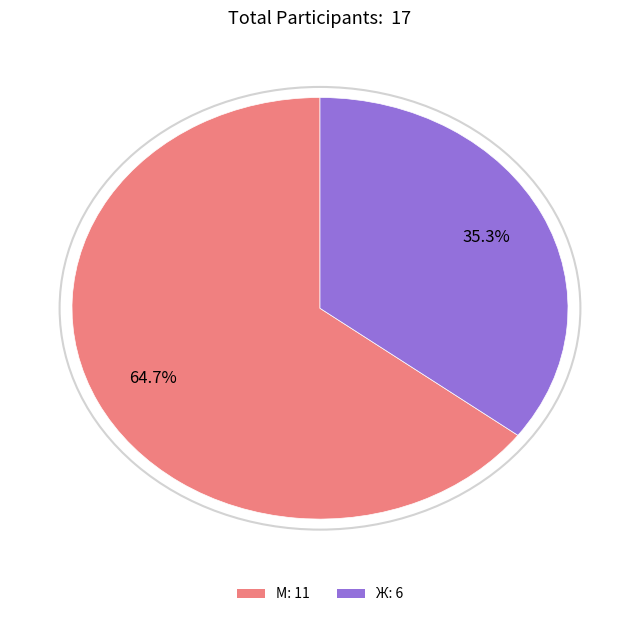

How much of the chart is everything except Ж?

64.7%